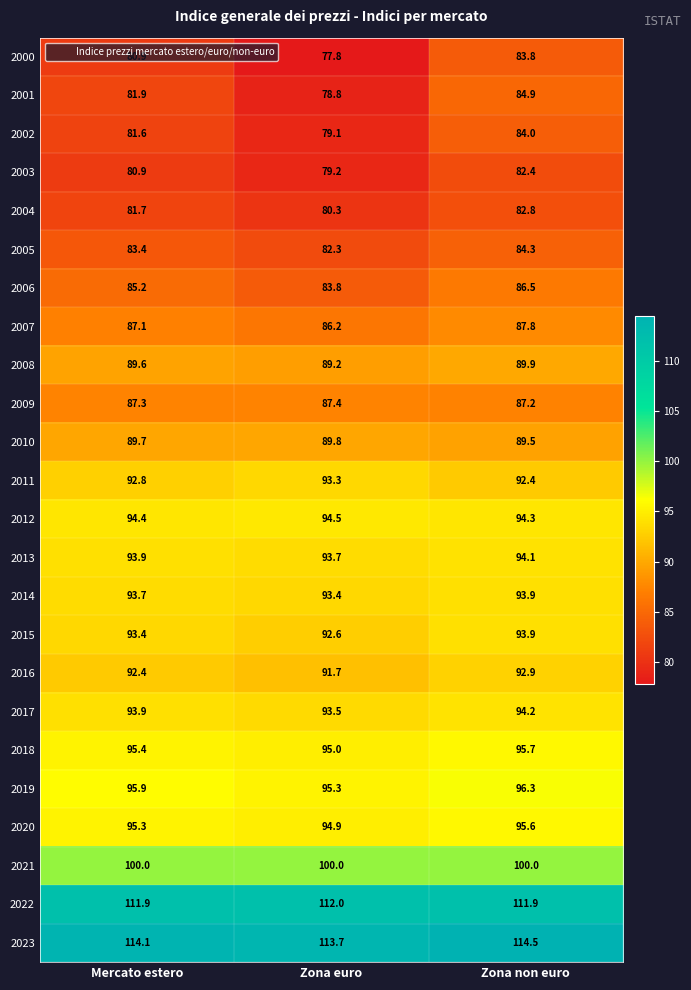

What is the difference between the highest and lowest values at Mercato estero?

33.2